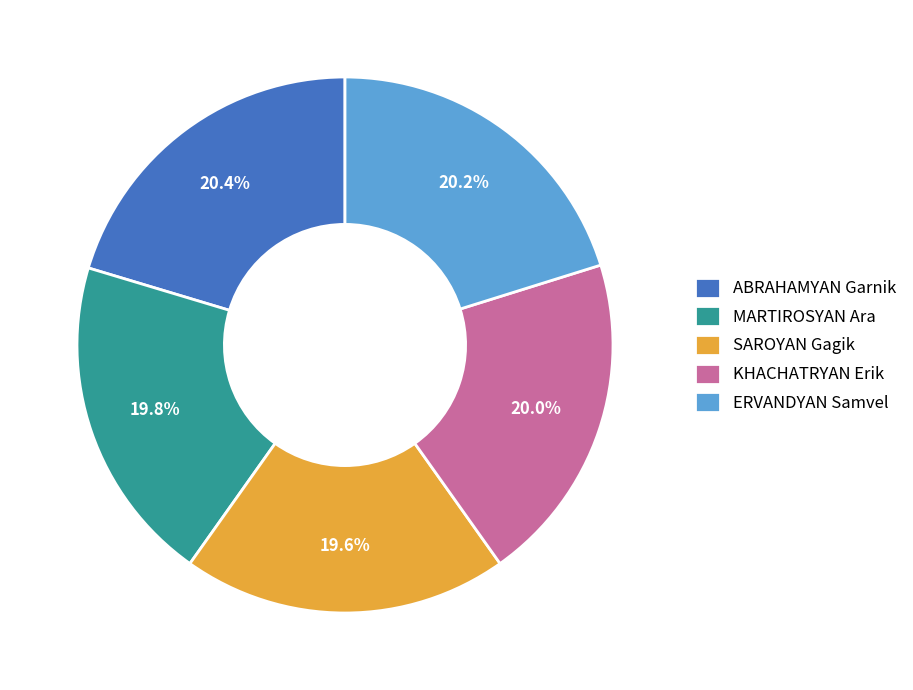

Combined, do ERVANDYAN Samvel and SAROYAN Gagik account for over 50%?

No